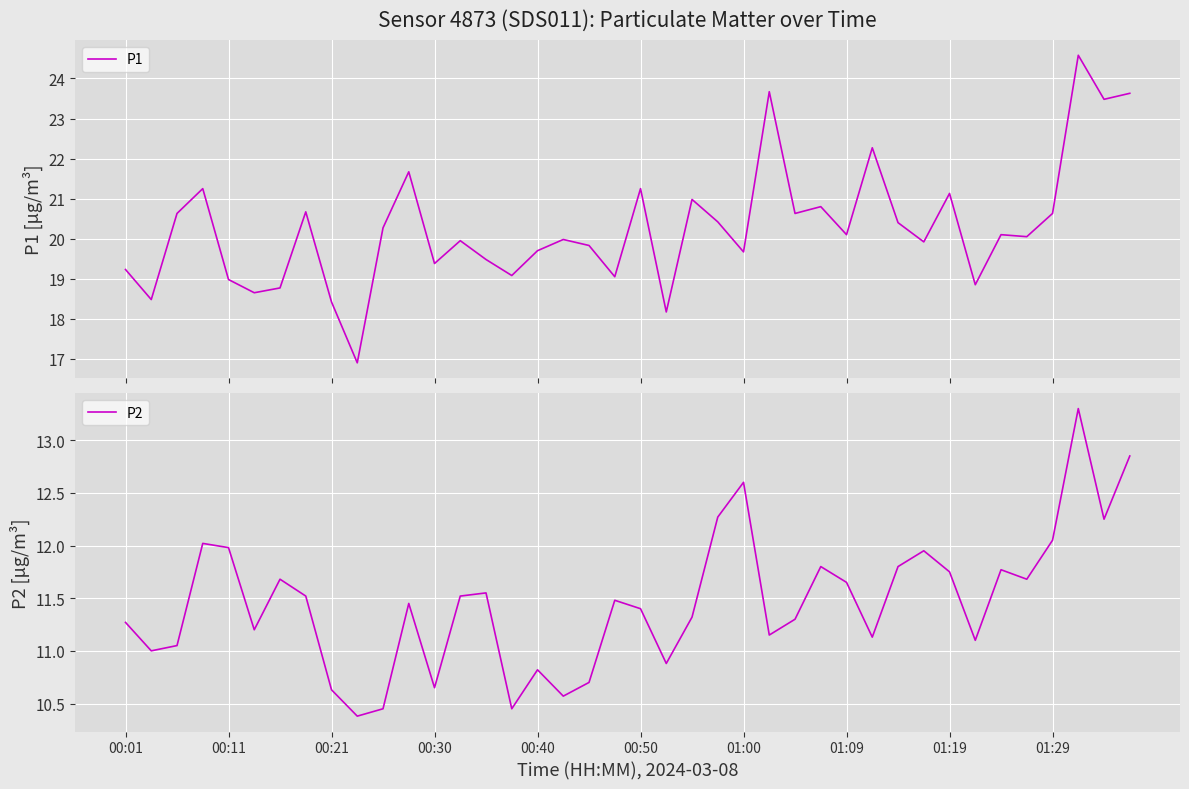

What is the greatest value displayed?

24.6